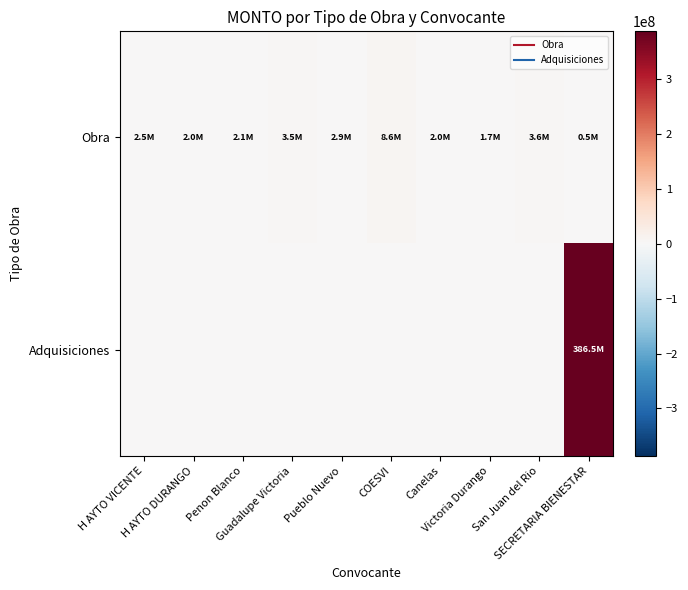

Which label corresponds to the largest value in the chart?

SECRETARIA BIENESTAR